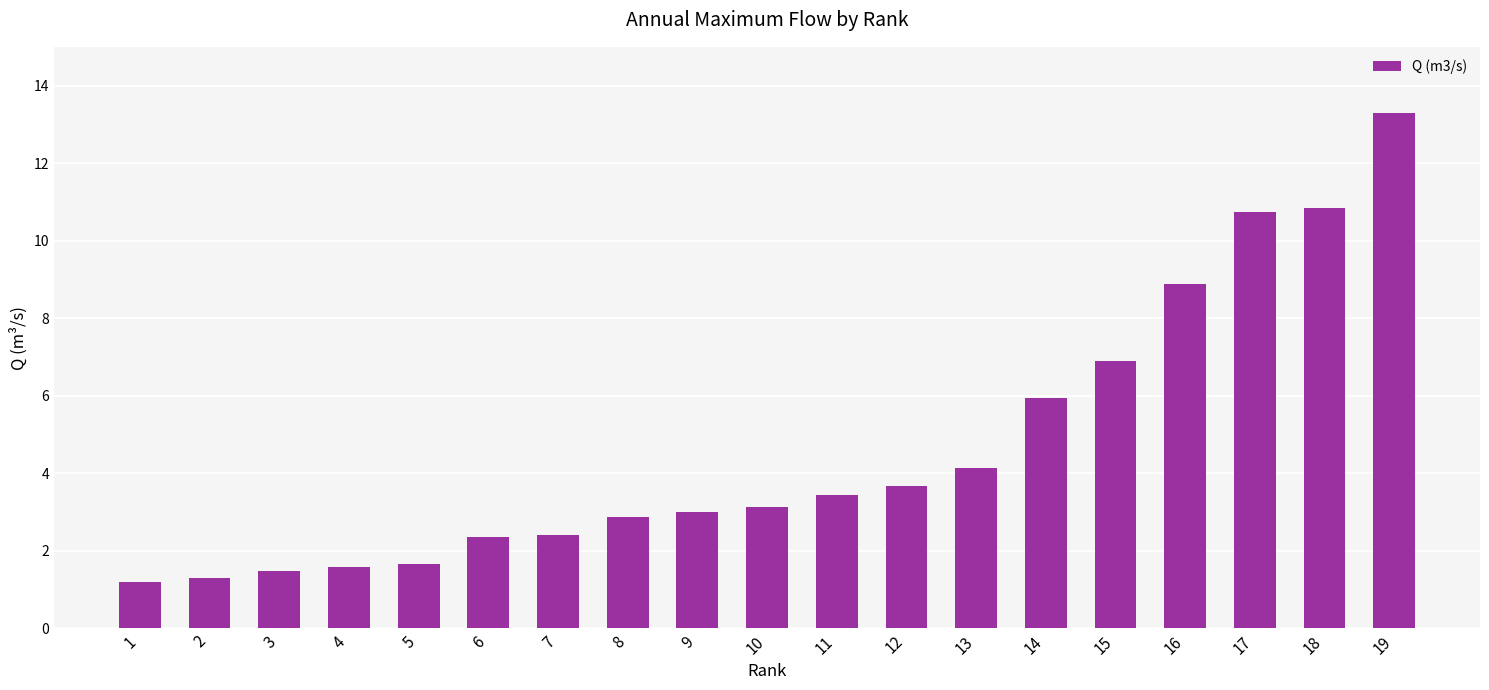

What is the sum of the values at 11 and 6?

5.8